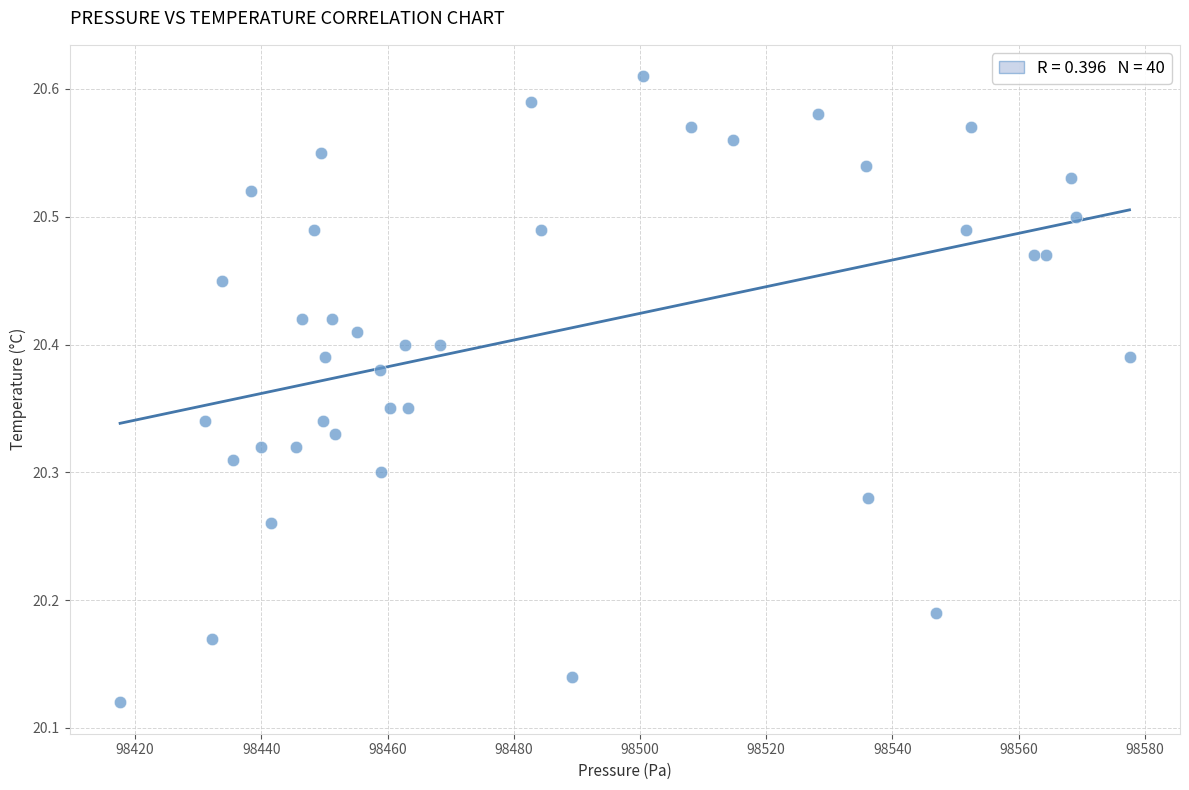

What is the range of X values (max minus min)?

159.9